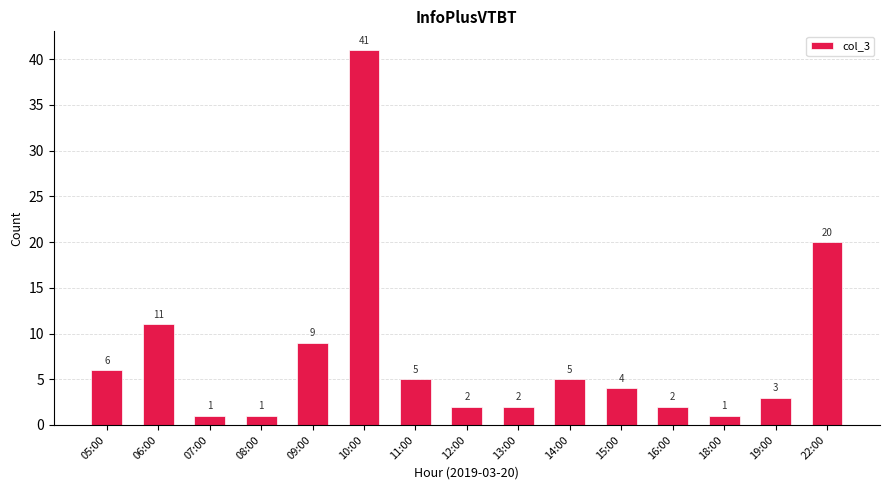

At which category does the chart reach its peak across all series?

10:00